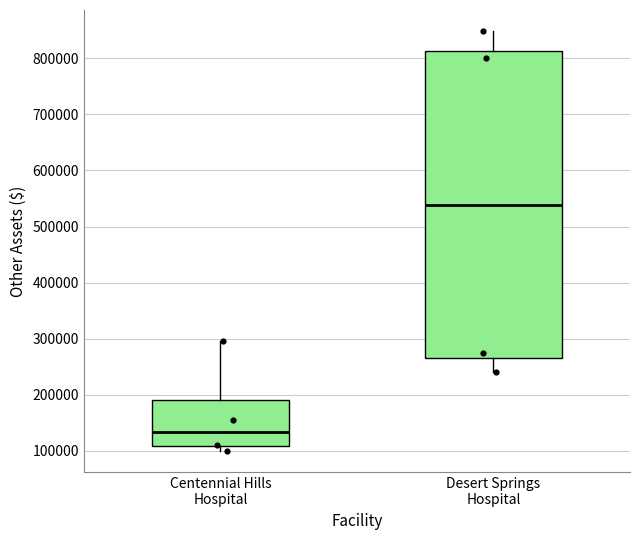

Comparing the boxes themselves (not the whiskers), which one is the tallest?

Desert Springs Hospital